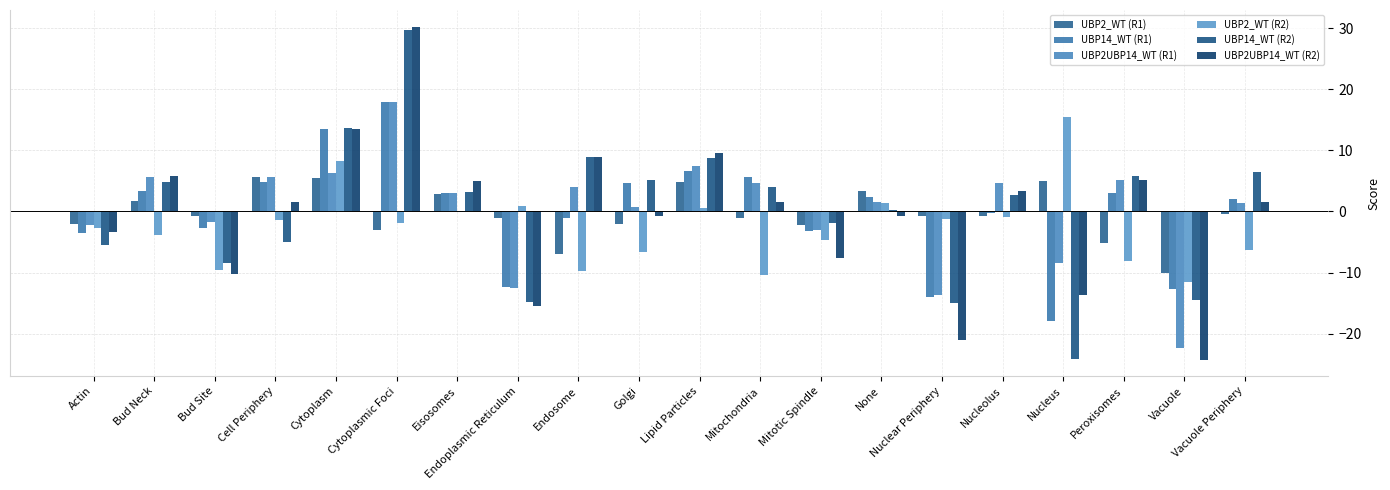

What is the label of the 15th bar from the left?

Nuclear Periphery